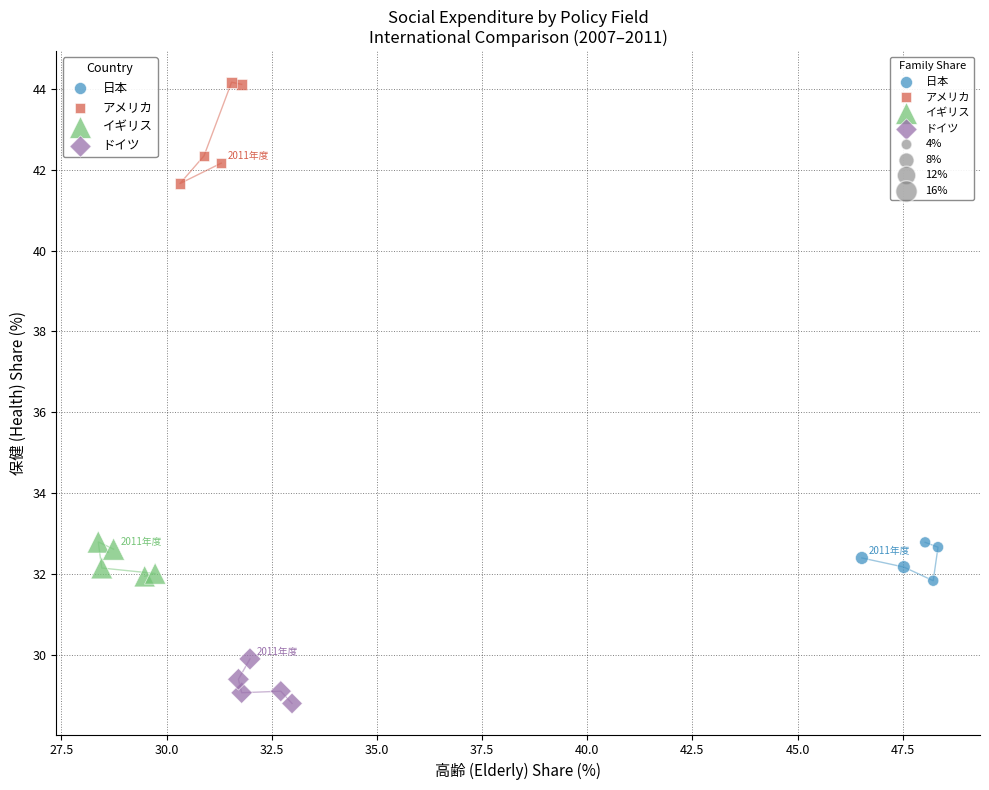

Which series reaches the minimum Y coordinate?

ドイツ